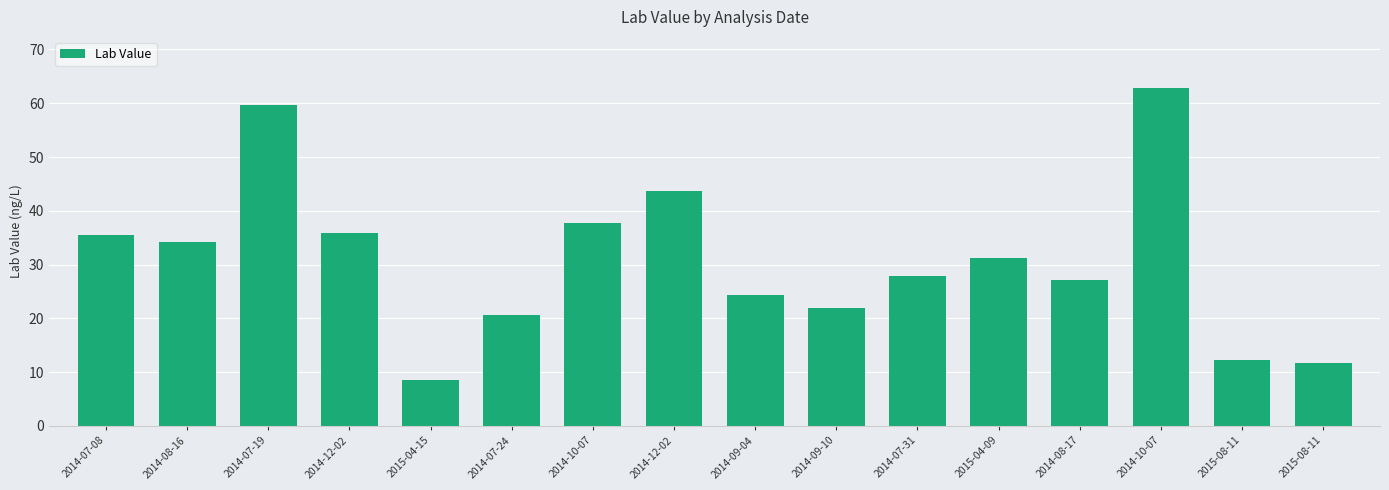

How many bars are there in total?

16